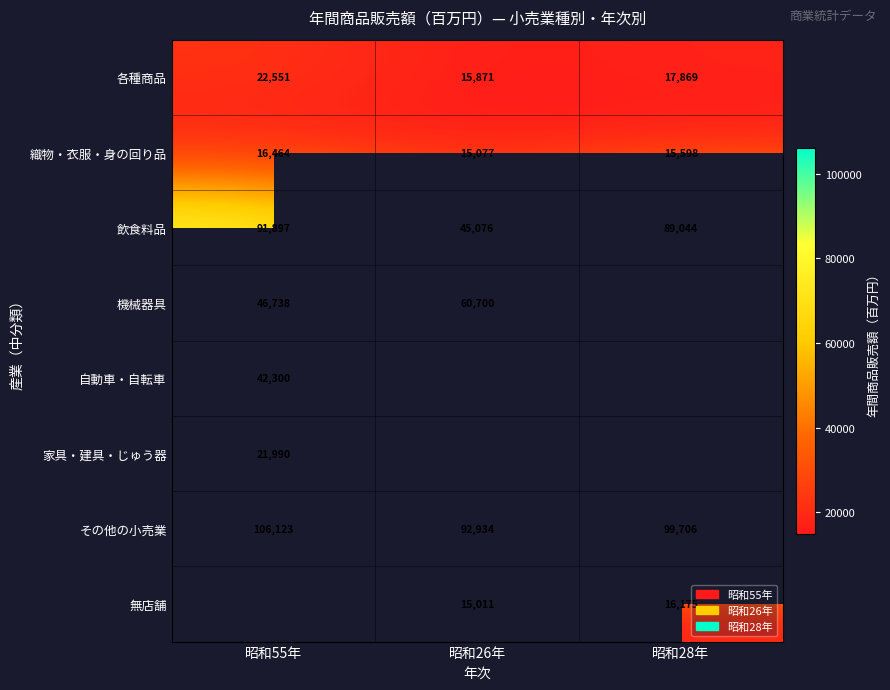

The 各種商品 series shows 25982.7 at 昭和26年. True or false?

False